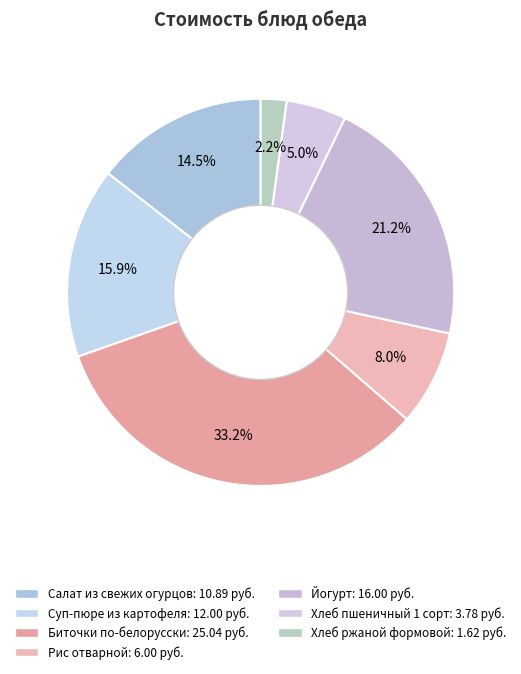

Count the number of slices in the pie.

7